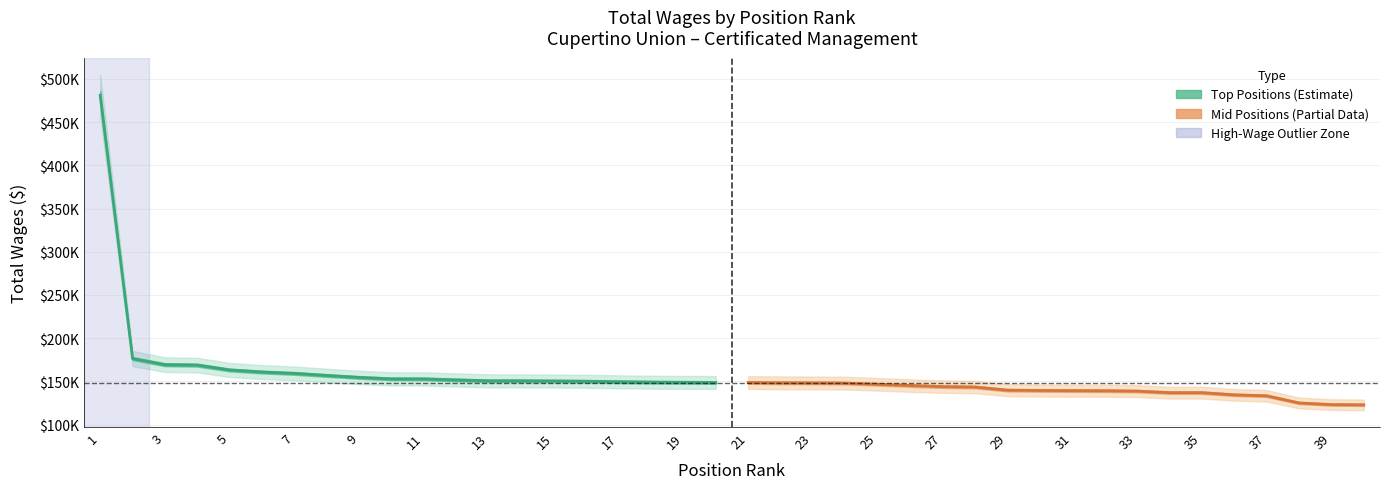

What is the sum of the Top Positions (Estimate) values at 19 and 17?

307304